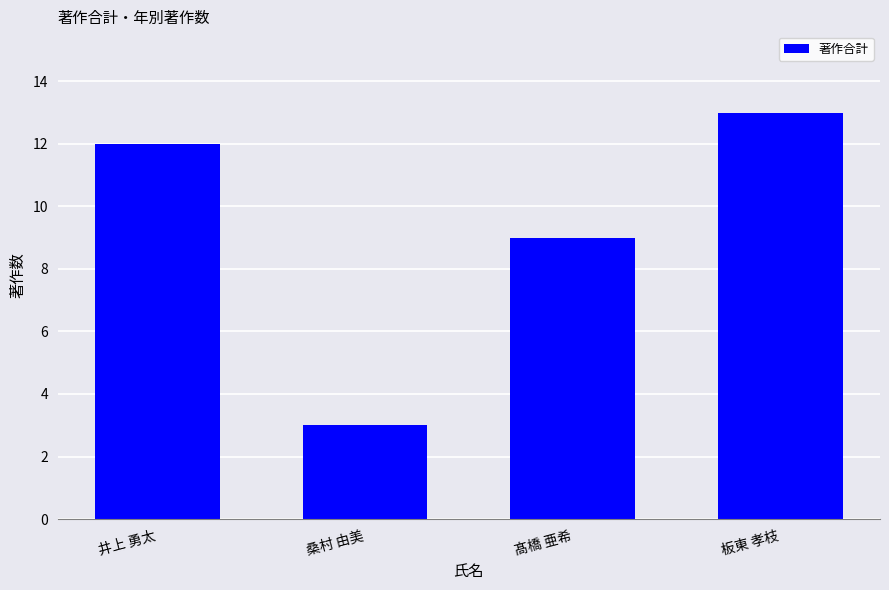

Where is the data nearest to the value 8?

髙橋 亜希